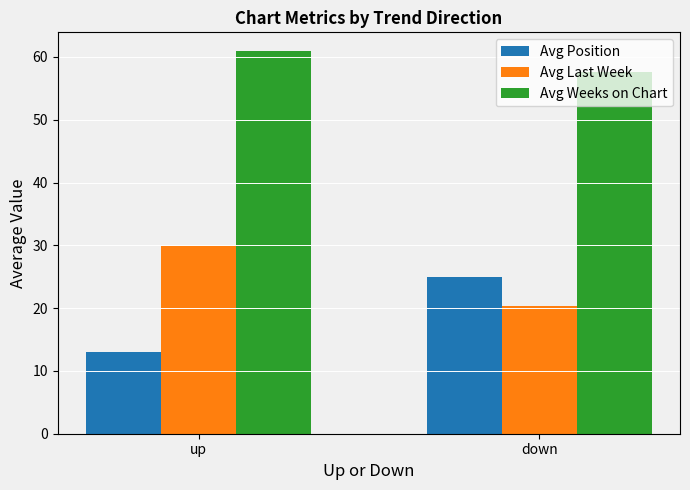

What is the approximate value of Avg Last Week at down?

20.4